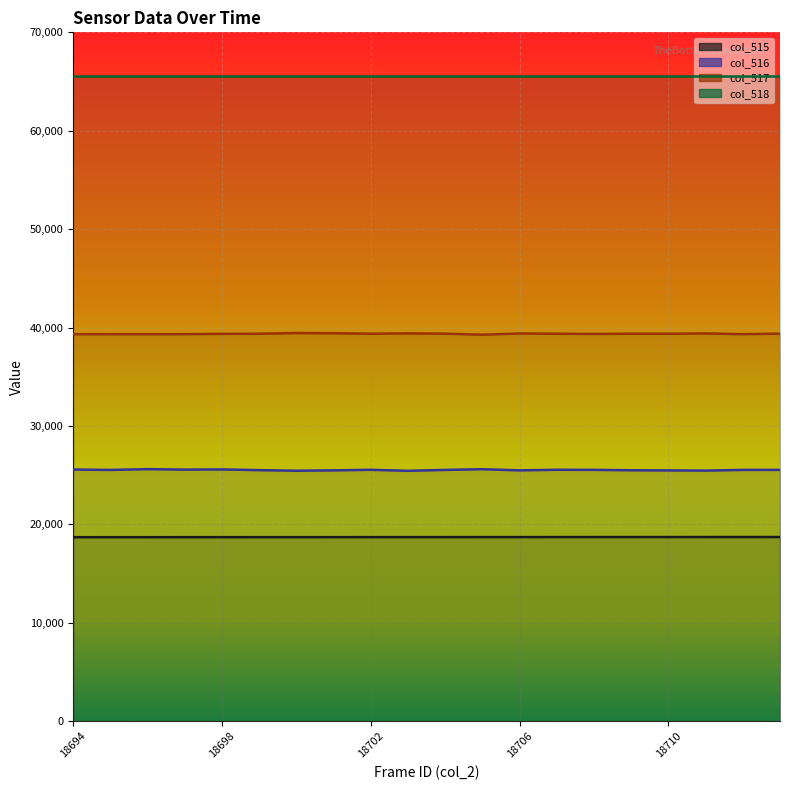

True or false: col_515 and col_516 cross at least once.

False